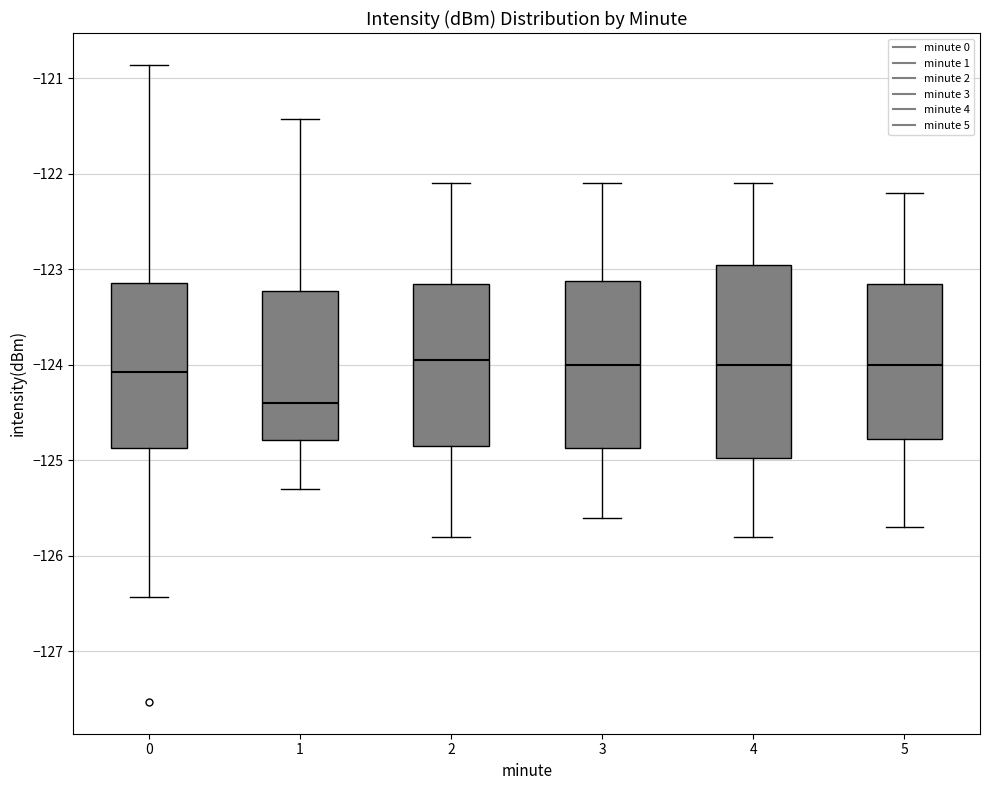

Where does the median line of the box at x = 2 sit on the y-axis? The values are not printed on the chart, so give them approximately, as read against the axis.

-123.9